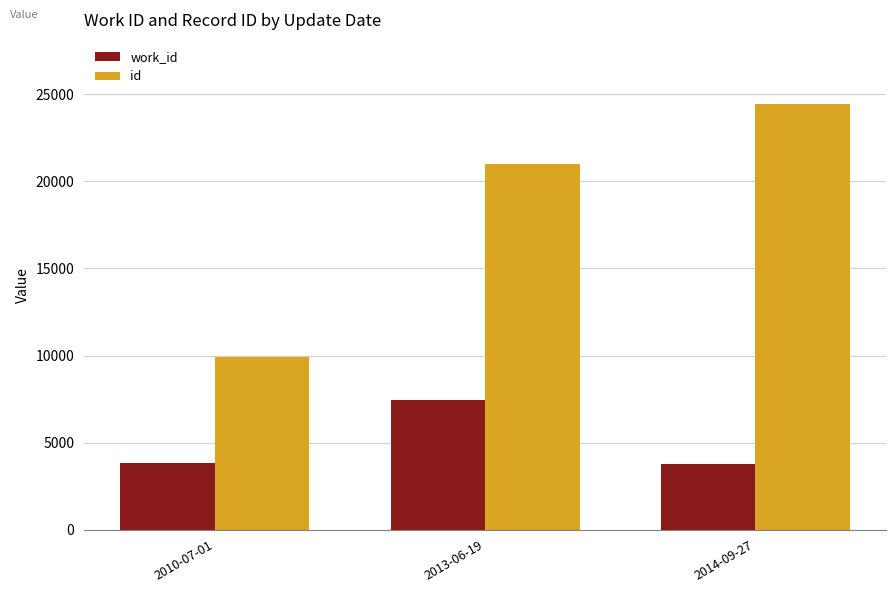

At 2014-09-27, list the series in order from smallest to largest.

work_id, id